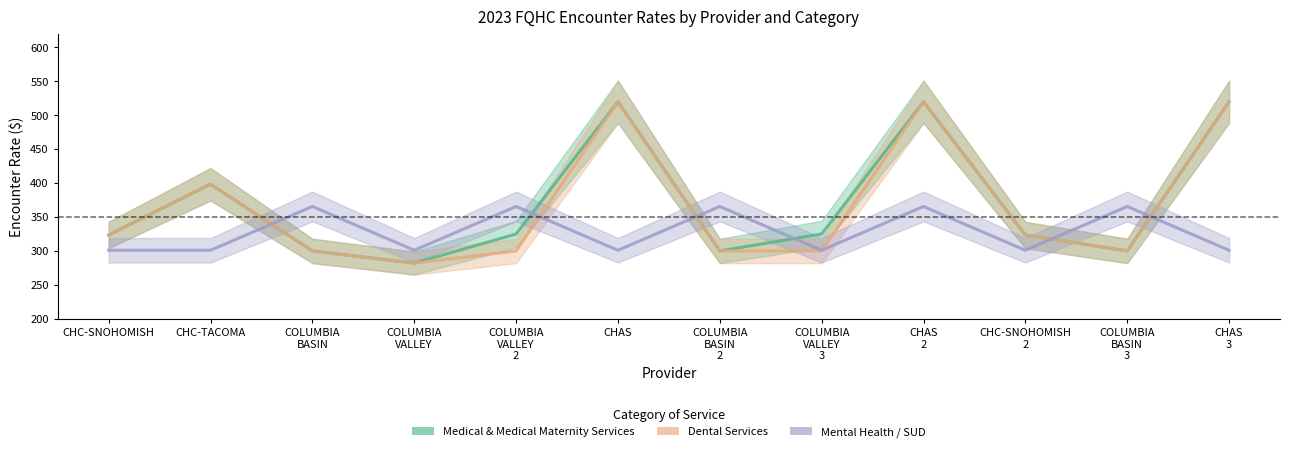

The Mental Health / SUD series shows 183.8 at COLUMBIA VALLEY. True or false?

False